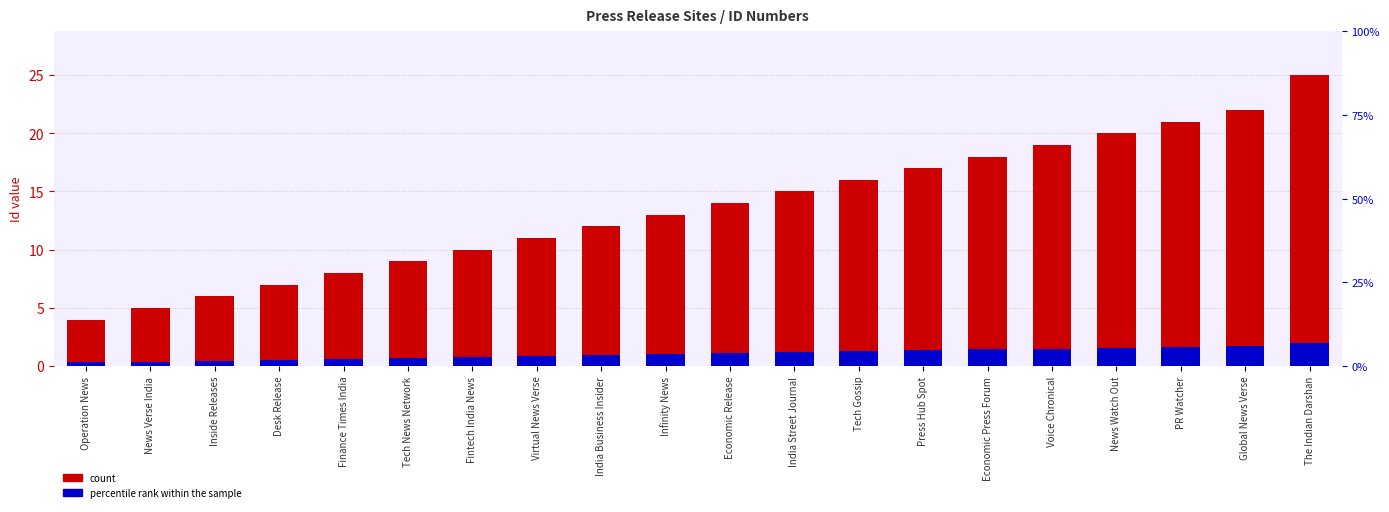

What is the value of the percentile rank within the sample bar at the 17th from the left?

1.6